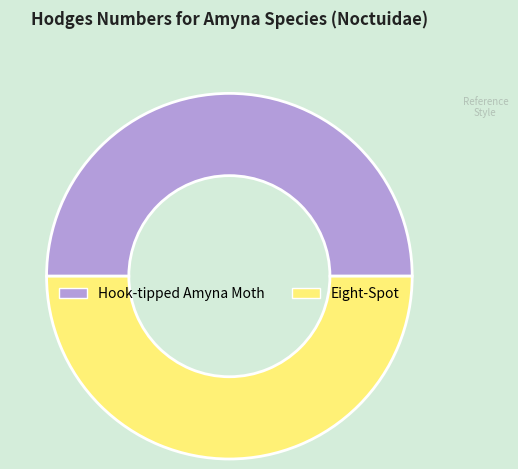

Approximately how many times larger is the value at Hook-tipped Amyna Moth compared to Eight-Spot?

1.0